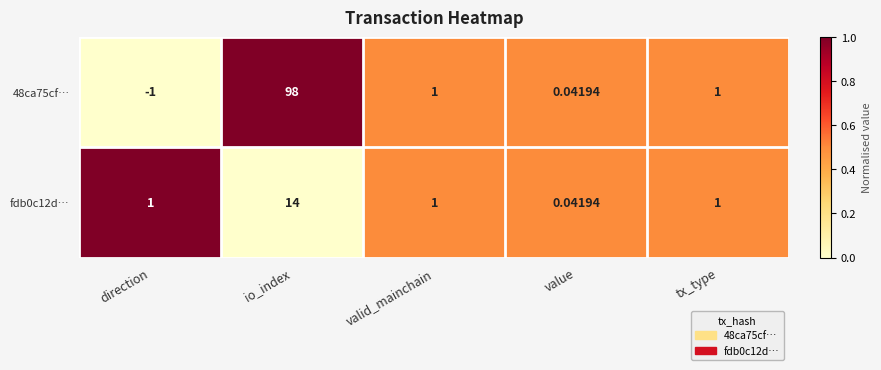

At which category is the sum across all series the highest?

io_index